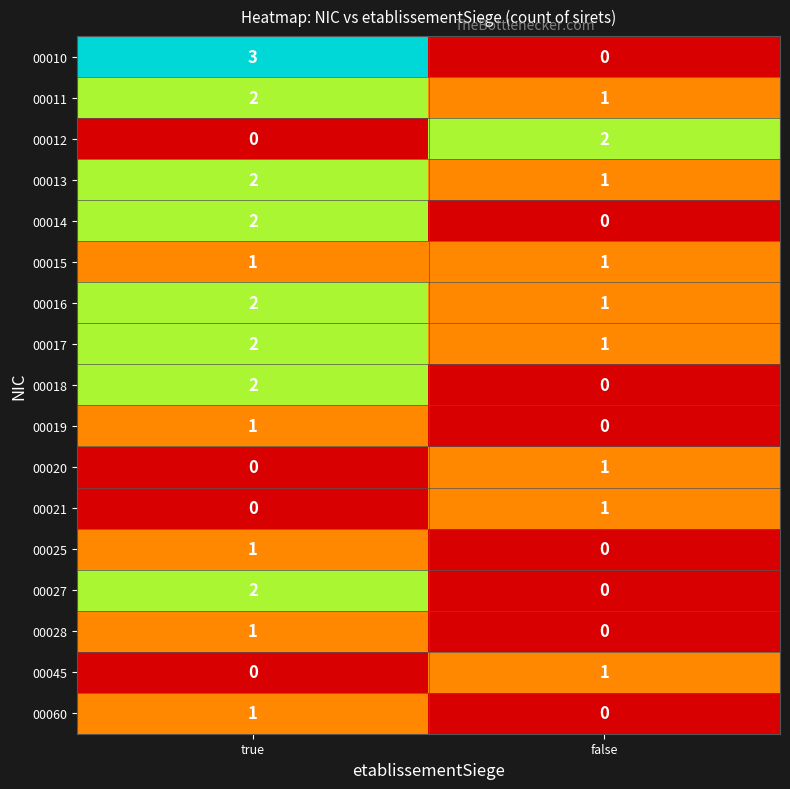

How many distinct data groups are displayed?

17